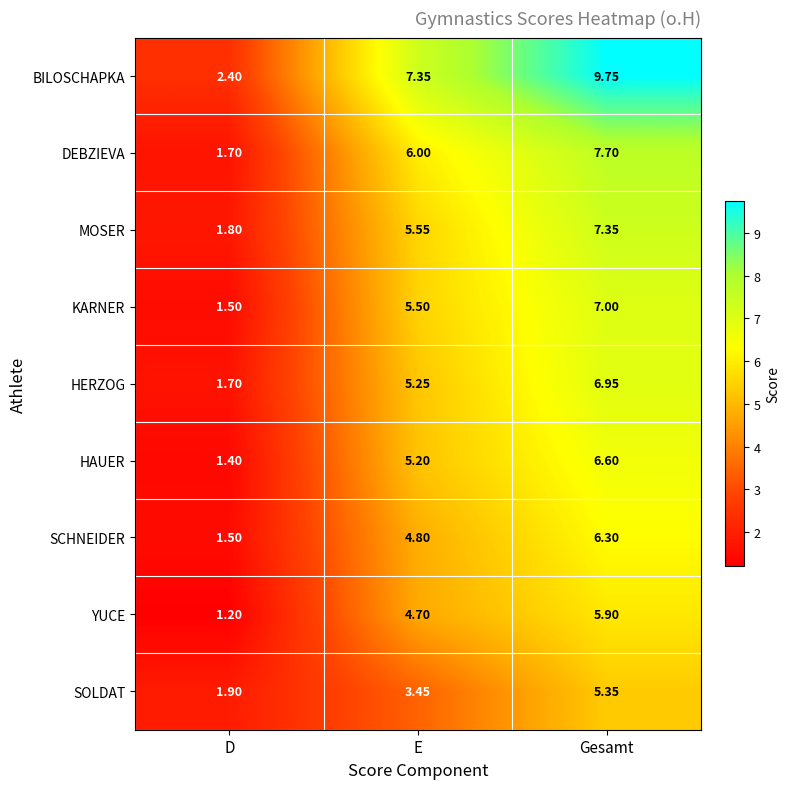

At how many categories does at least one series exceed 5?

2